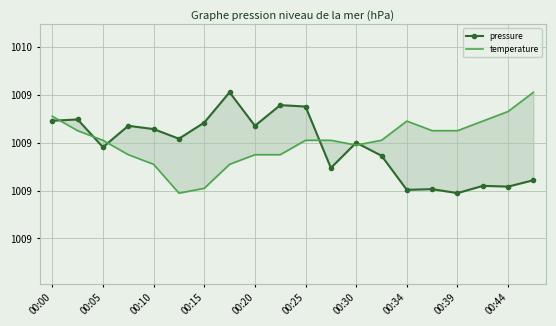

At 13, list the series in order from smallest to largest.

pressure, temperature